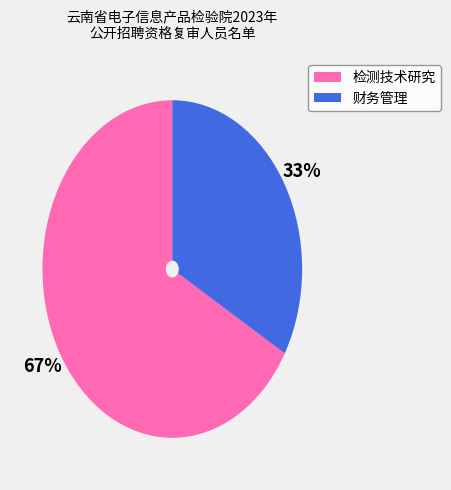

Rank the categories by value from lowest to highest.

财务管理, 检测技术研究